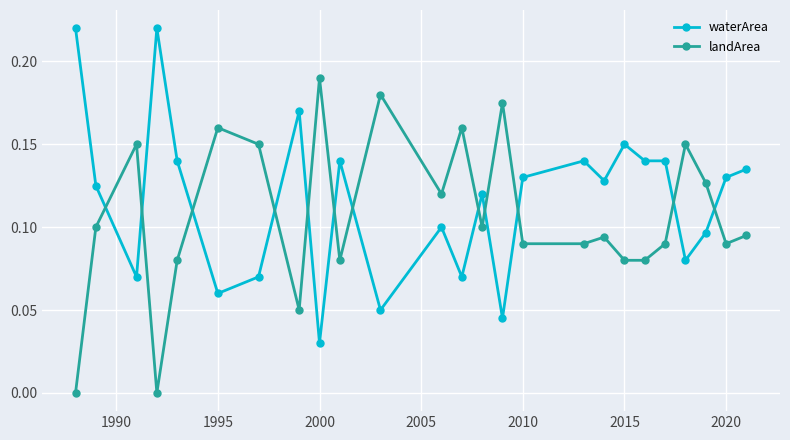

Rank the series by their average value, from highest to lowest.

waterArea, landArea